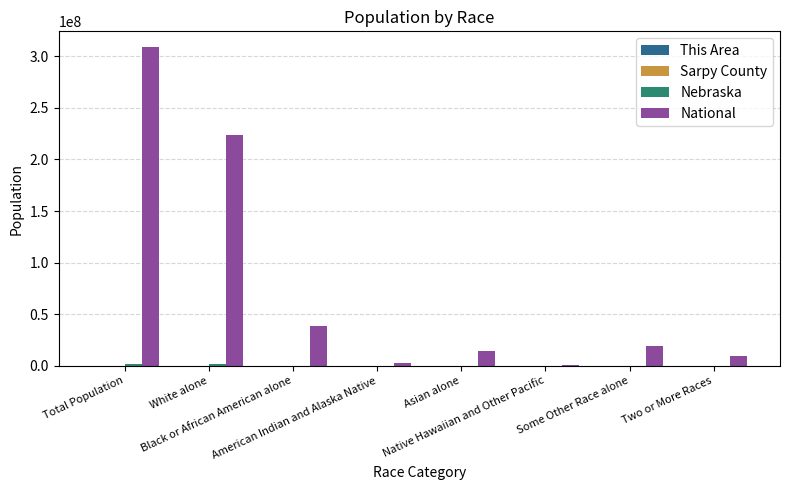

What is the greatest value displayed?

308745538